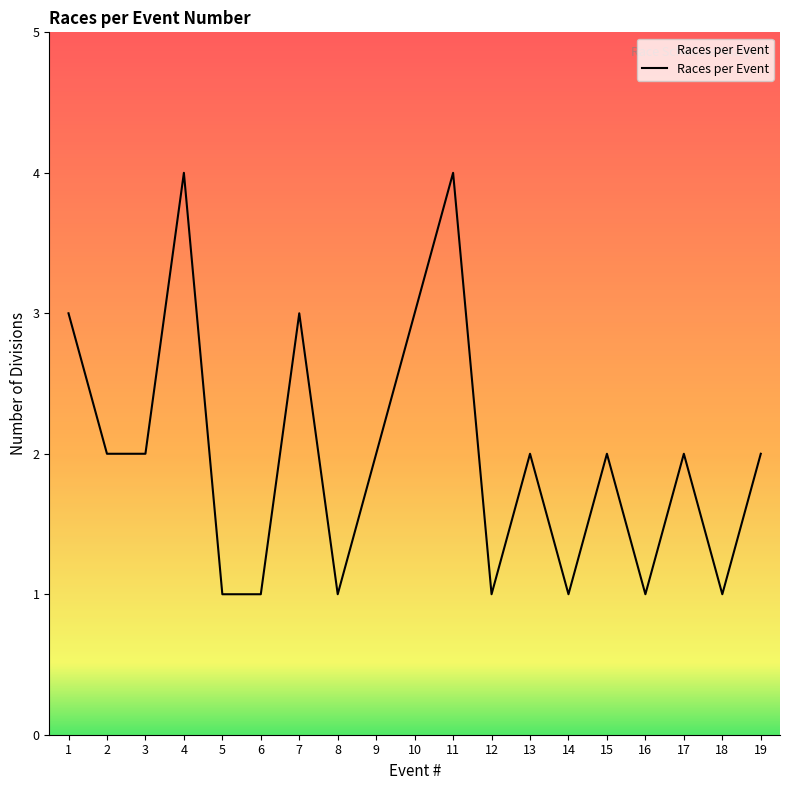

True or false: the data shows 2 at 18.

False